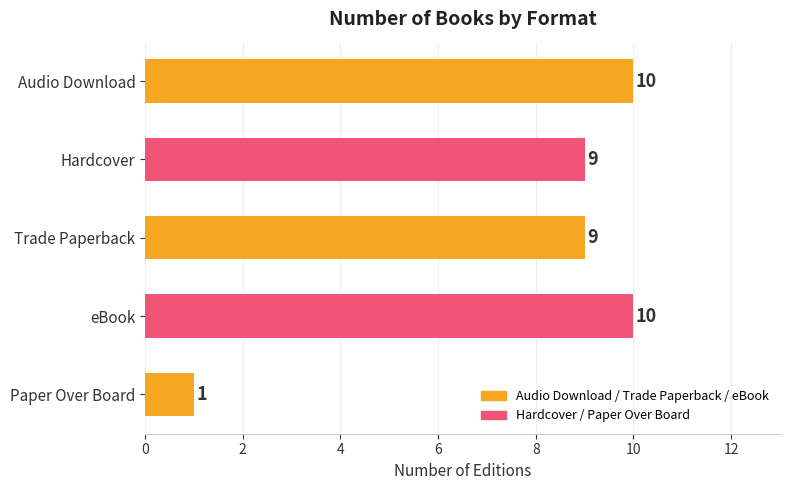

What position from the top is Hardcover?

2